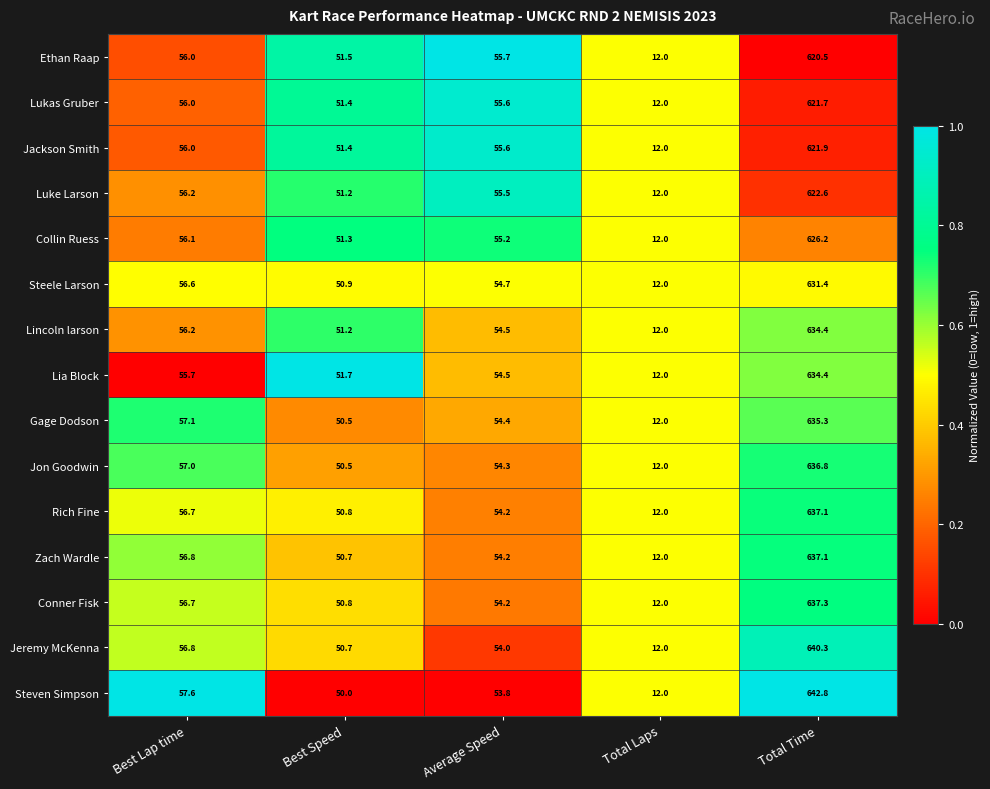

What value does the Steven Simpson series have at Best Lap time?

57.6